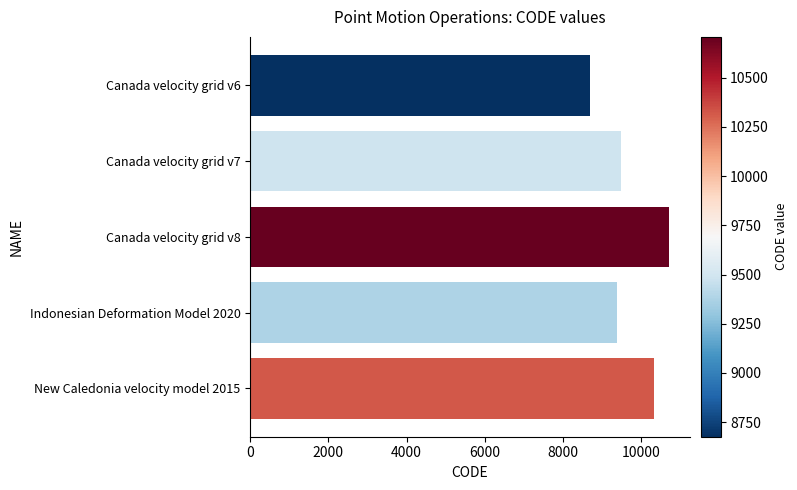

Are the bars grouped side by side (vs. stacked)?

No